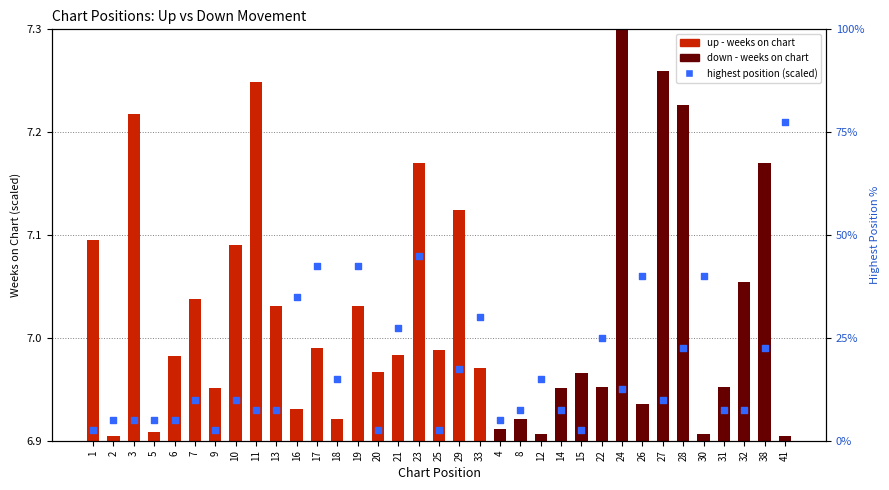

Between 22 and 23, which is larger?

23